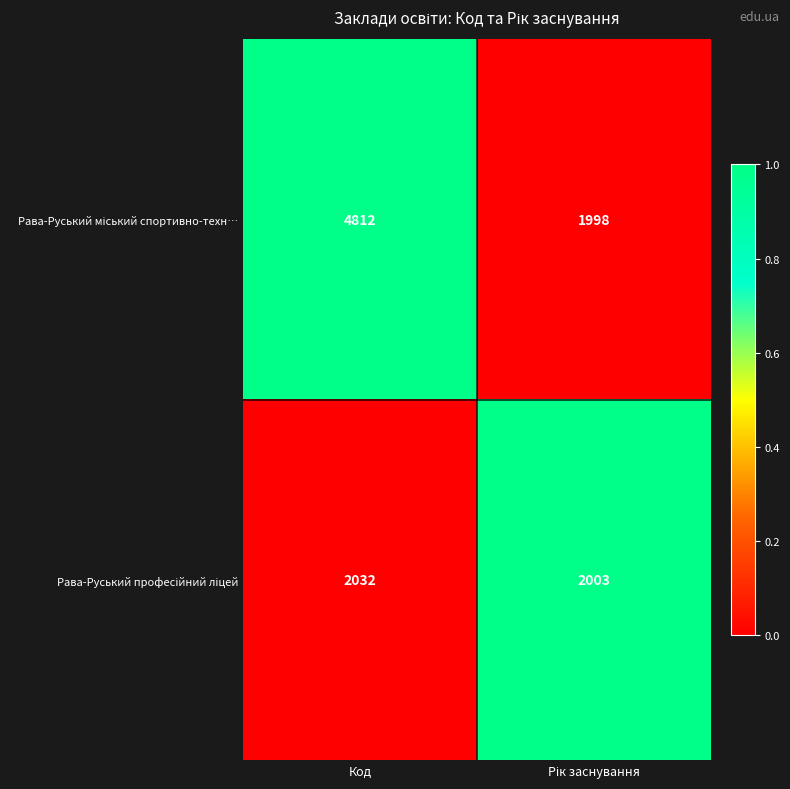

At which category is the sum across all series the highest?

Код